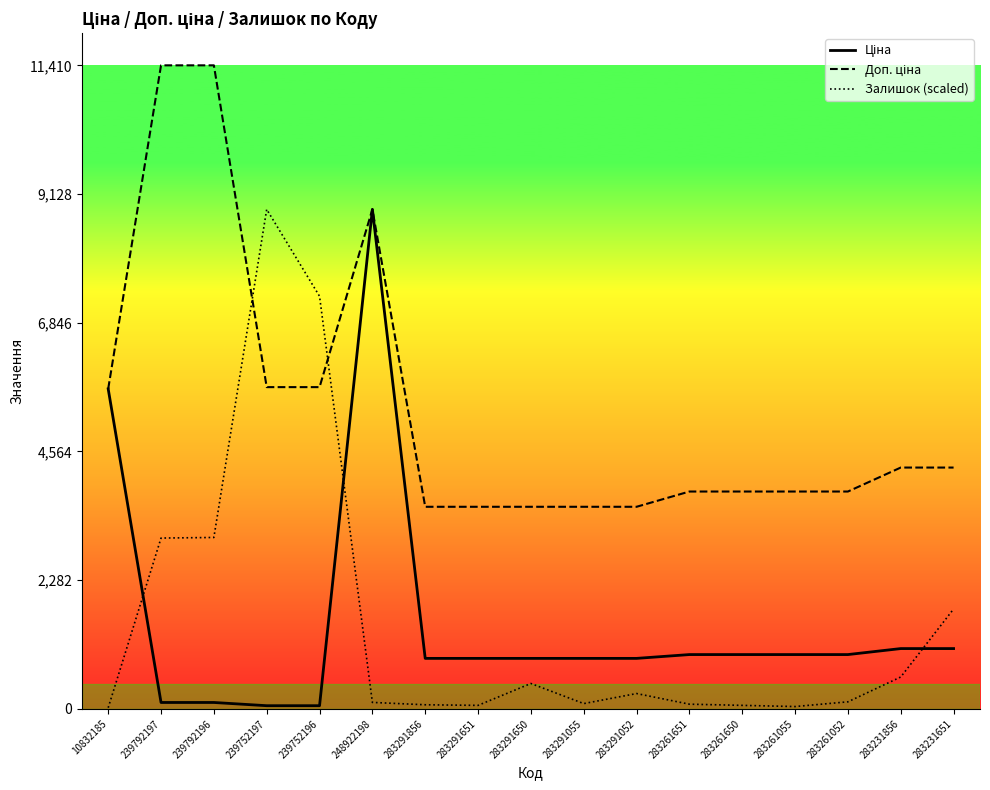

True or false: Залишок (scaled) has a value of 3039.6 at 239792196.

True